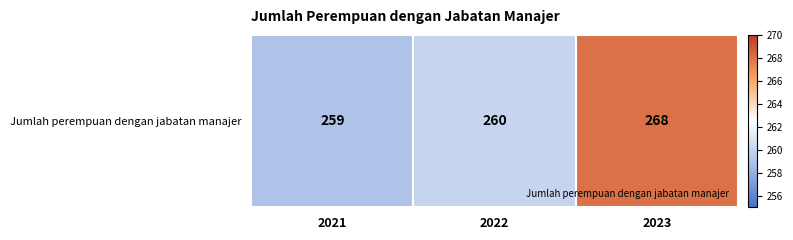

What is the sum of all values?

787